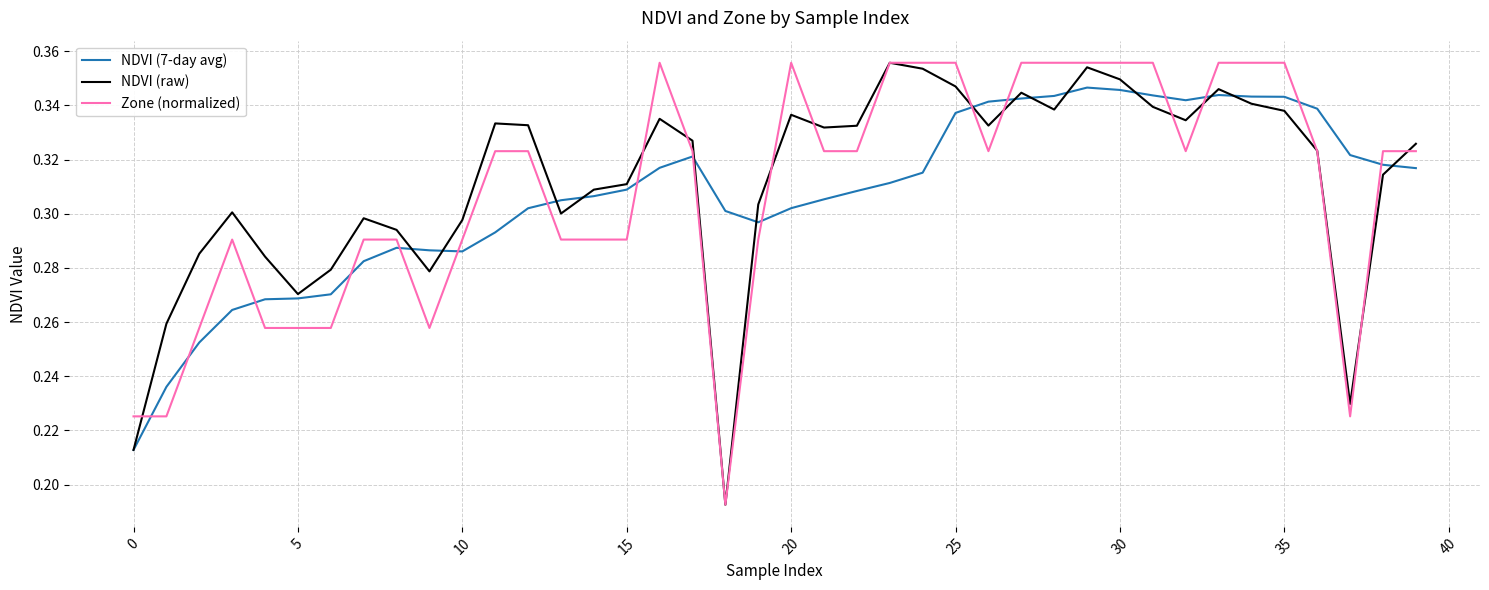

Which series ends up on top after the final intersection of NDVI (7-day avg) and Zone (normalized)?

Zone (normalized)